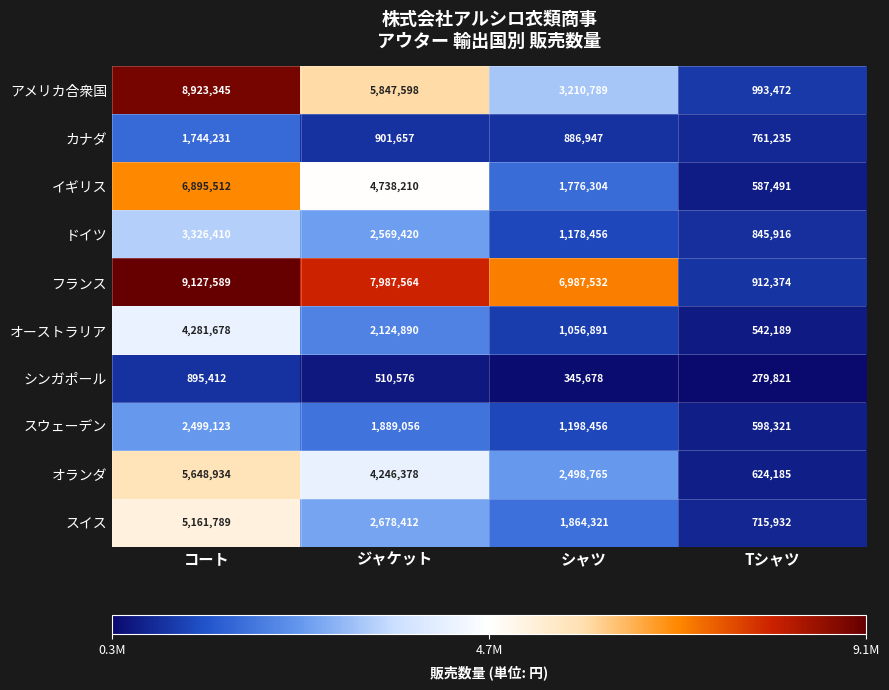

How many オランダ values are between 2498765 and 5648934?

3